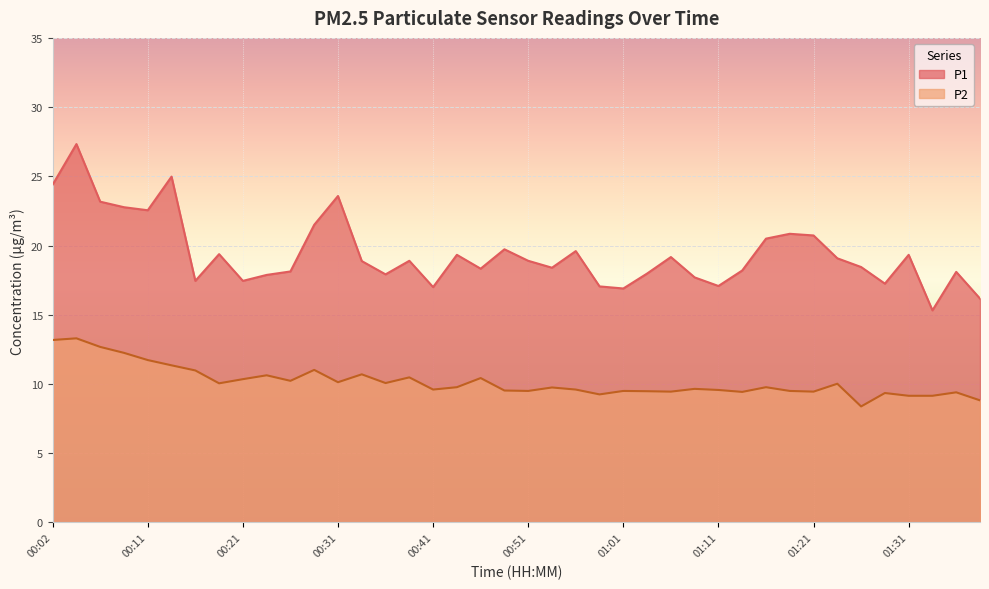

What value does the P2 series have at 00:41?

9.6